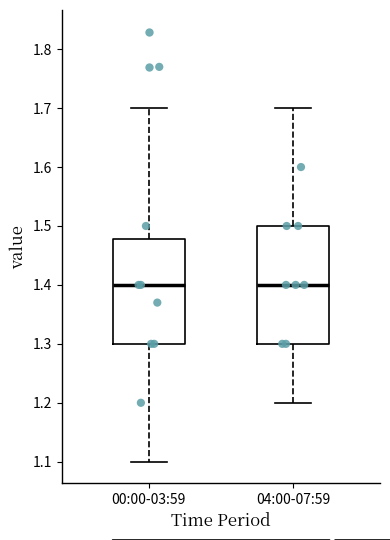

Which box is the tallest, from its lower edge to its upper edge?

04:00-07:59